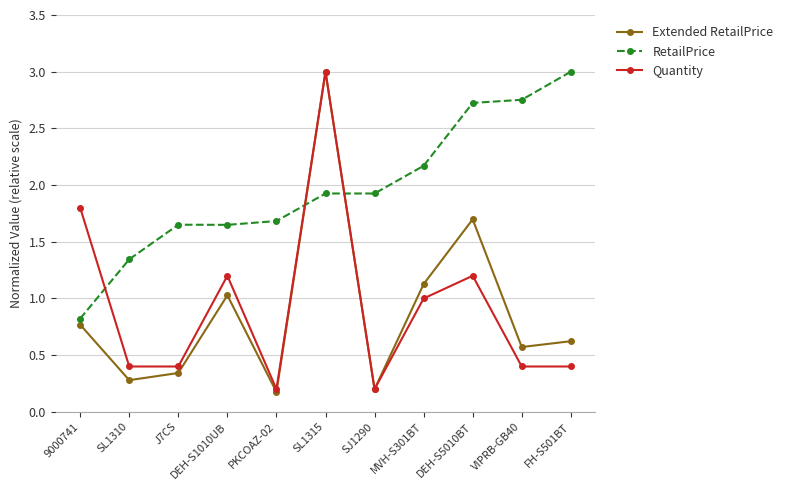

Which series has the widest spread of values?

Extended RetailPrice